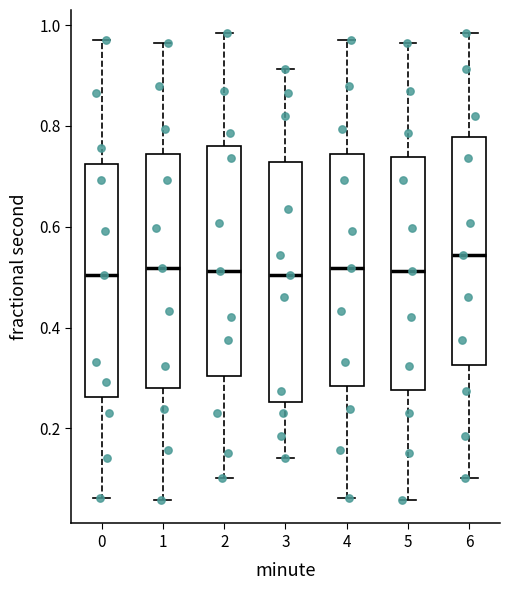

Reading left to right, transcribe this box plot: for each box, give where its median line is, the range the box spans, and where its two whiskers end, as read against the y-axis. The values are not printed on the chart, so give them approximately, as read against the axis.

0: median 0.50, box 0.26 to 0.72, whiskers 0.06 to 0.96
1: median 0.52, box 0.28 to 0.74, whiskers 0.06 to 0.96
2: median 0.52, box 0.30 to 0.76, whiskers 0.10 to 0.98
3: median 0.50, box 0.26 to 0.72, whiskers 0.14 to 0.92
4: median 0.52, box 0.28 to 0.74, whiskers 0.06 to 0.96
5: median 0.52, box 0.28 to 0.74, whiskers 0.06 to 0.96
6: median 0.54, box 0.32 to 0.78, whiskers 0.10 to 0.98